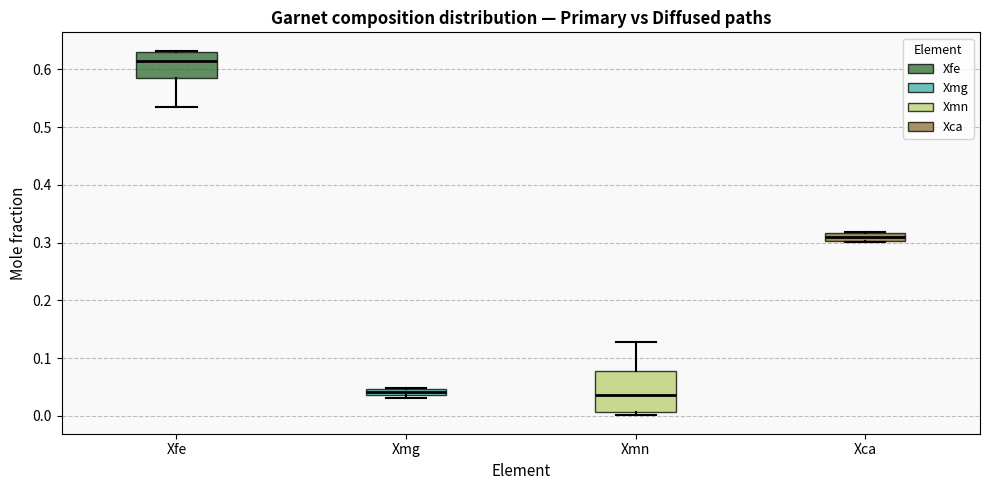

Where is the upper edge of the box for Xmg on the y-axis? The values are not printed on the chart, so give them approximately, as read against the axis.

0.05